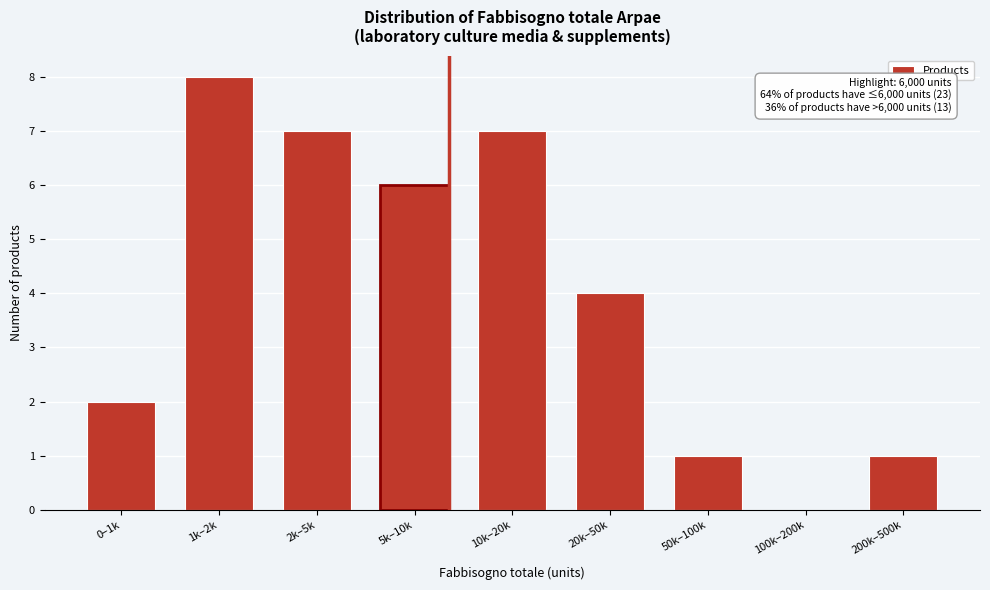

Reading left to right, transcribe all the data shown in this chart.

0–1k=2	1k–2k=8	2k–5k=7	5k–10k=6	10k–20k=7	20k–50k=4	50k–100k=1	100k–200k=0	200k–500k=1